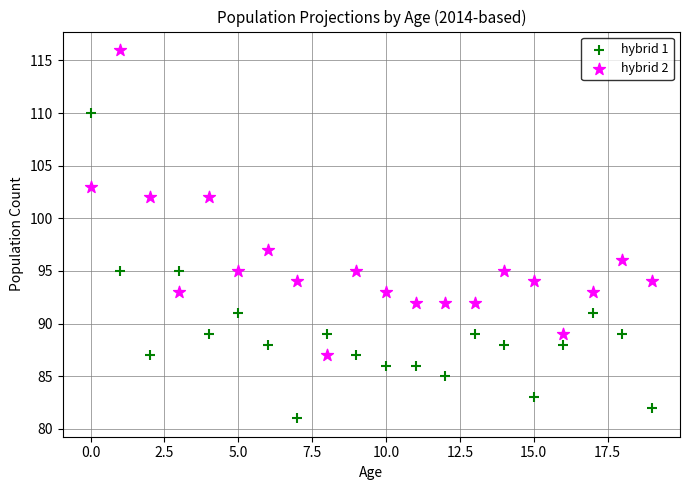

Which series reaches the minimum Y coordinate?

hybrid 1